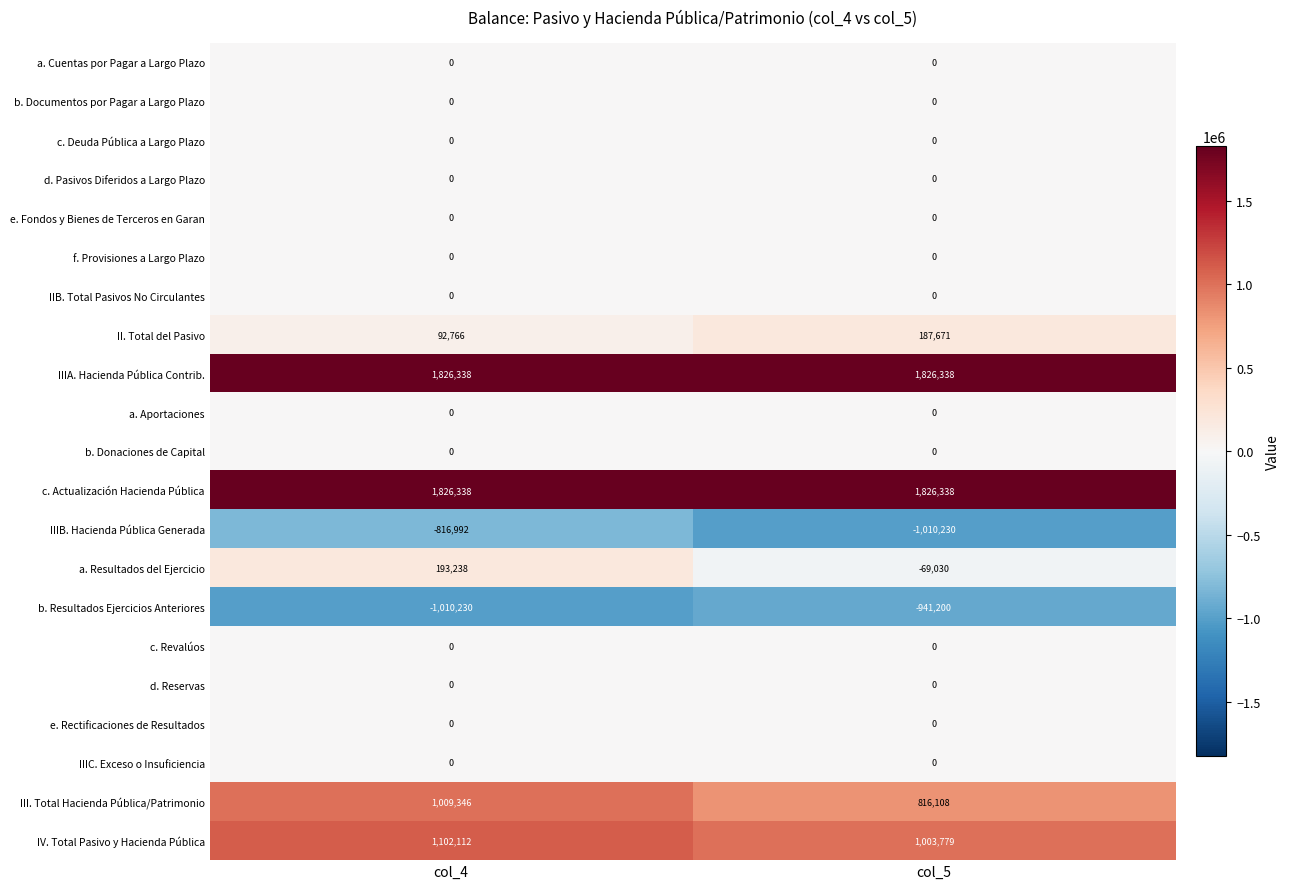

What is the smallest value displayed?

-1010230